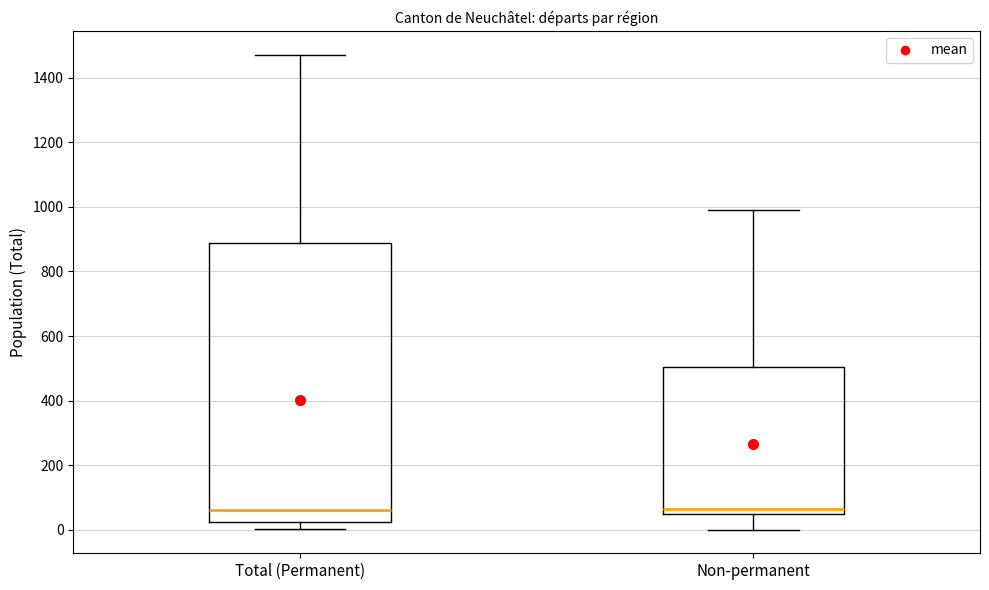

Where is the lower edge of the box for Non-permanent on the y-axis? The values are not printed on the chart, so give them approximately, as read against the axis.

40